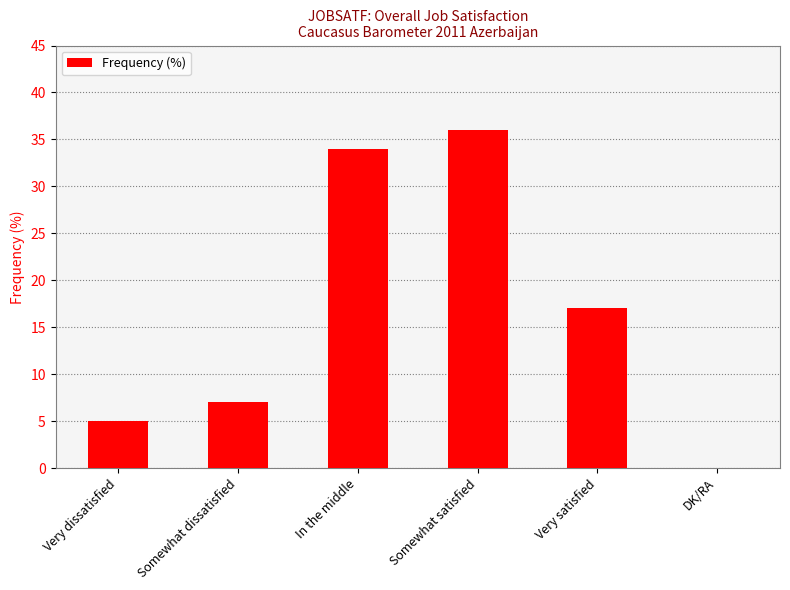

The value at Very satisfied is 29. True or false?

False